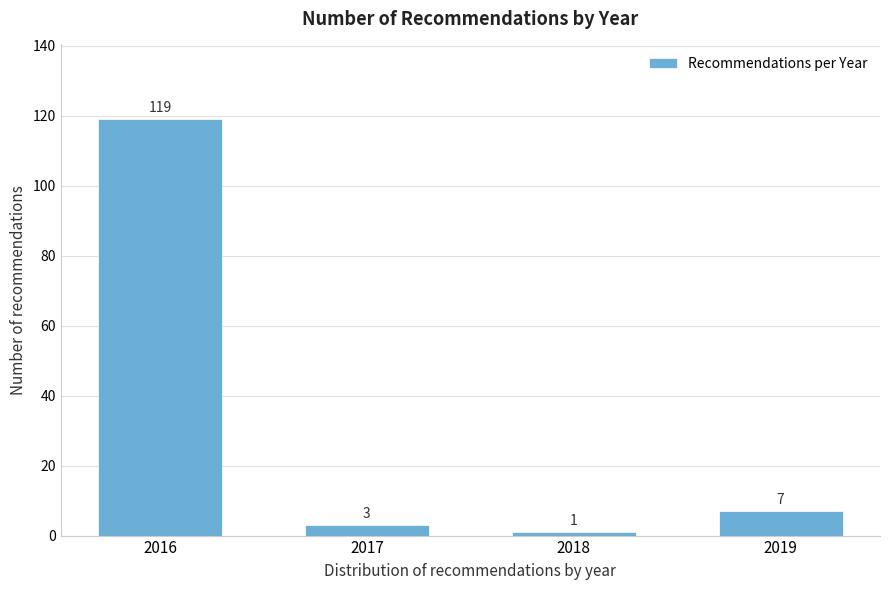

Reading left to right, extract all data points from this chart.

2016=119	2017=3	2018=1	2019=7